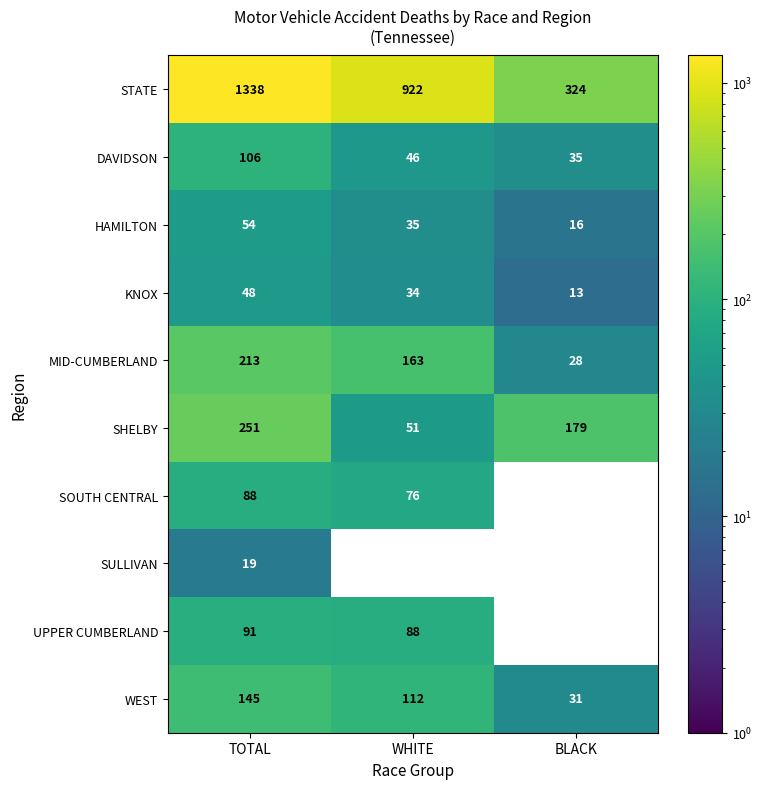

What is the greatest value displayed?

1338.0